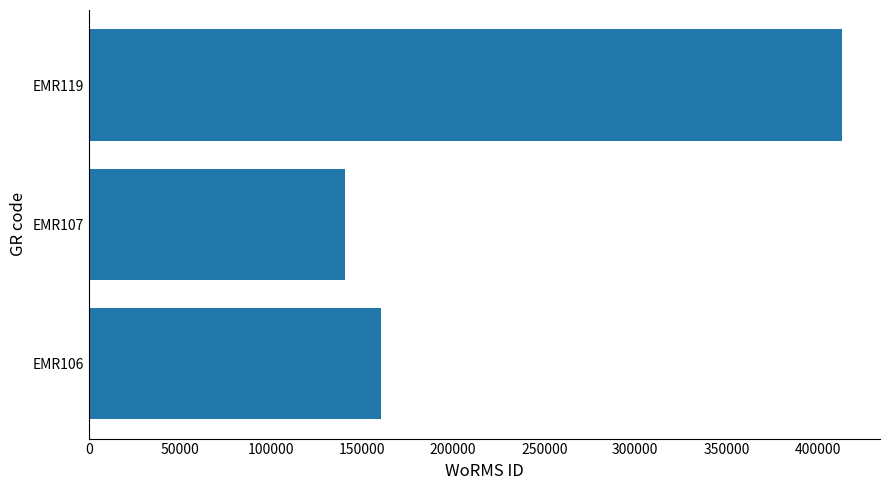

How many distinct data groups are displayed?

1